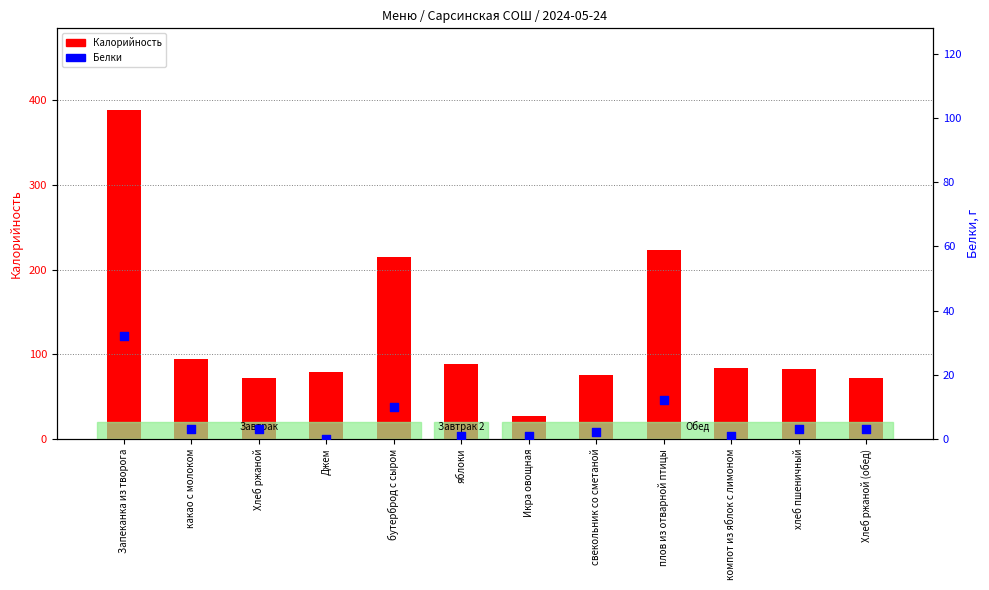

Which series has the largest total across all categories?

Калорийность